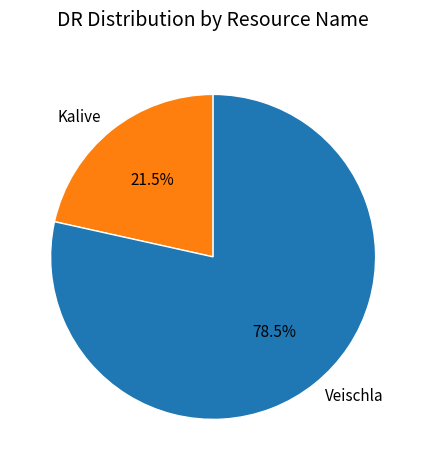

Which has a higher value, Veischla or Kalive?

Veischla